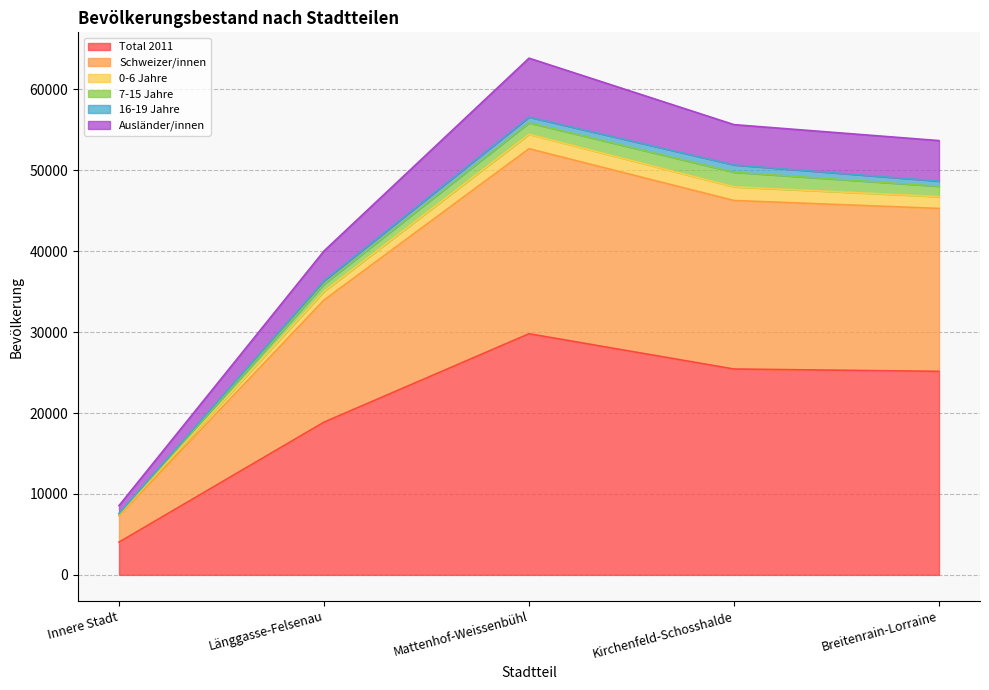

True or false: Schweizer/innen and 0-6 Jahre cross at least once.

False